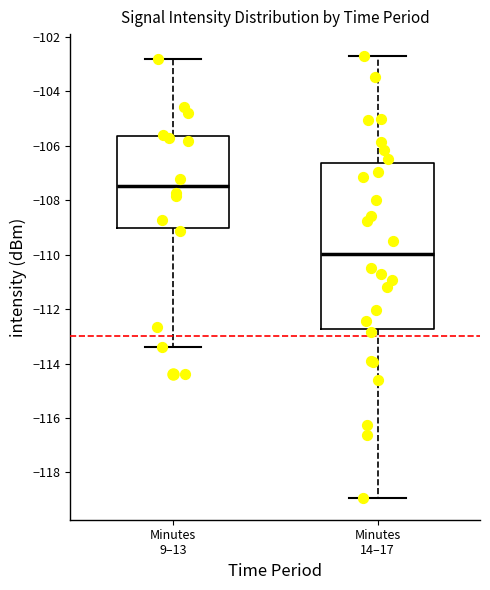

Which box has the lowest median line?

Minutes 14–17